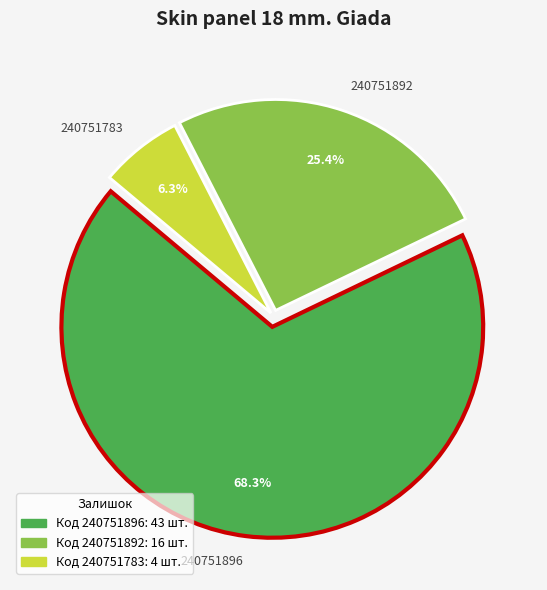

Rank the categories by value from highest to lowest.

240751896, 240751892, 240751783